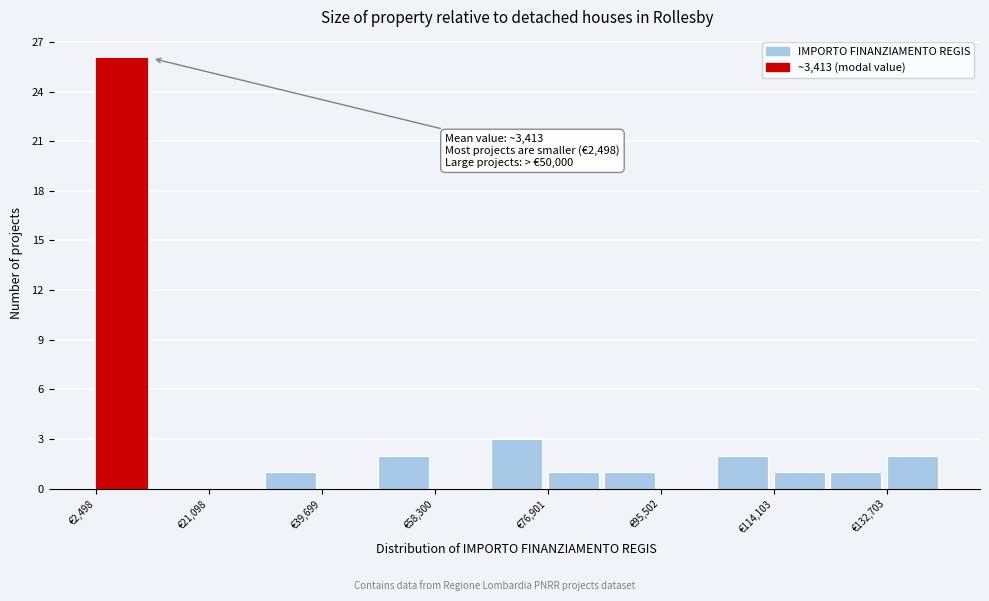

Which range on the x-axis has the tallest bar?

2000 to 12000